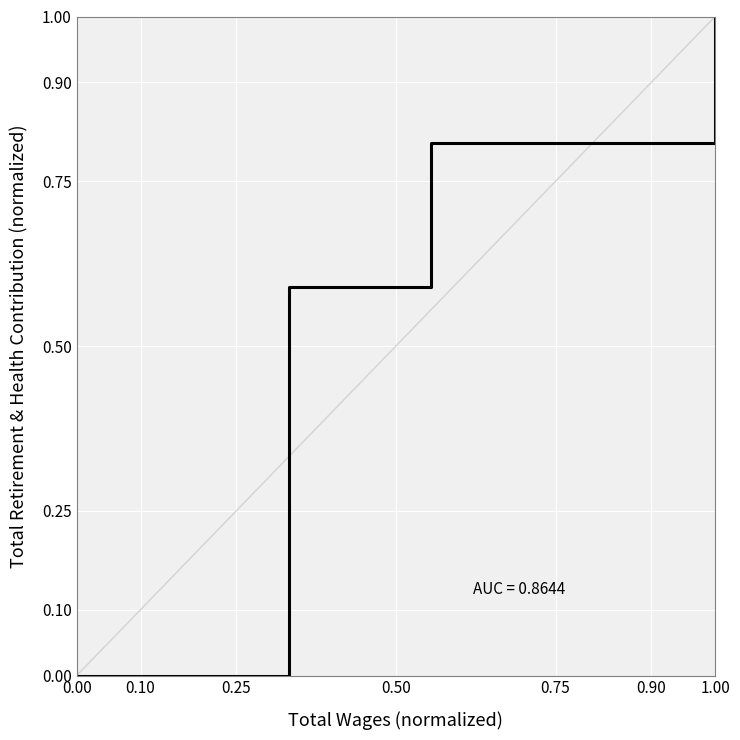

What is the difference between the maximum and minimum values?

1.0